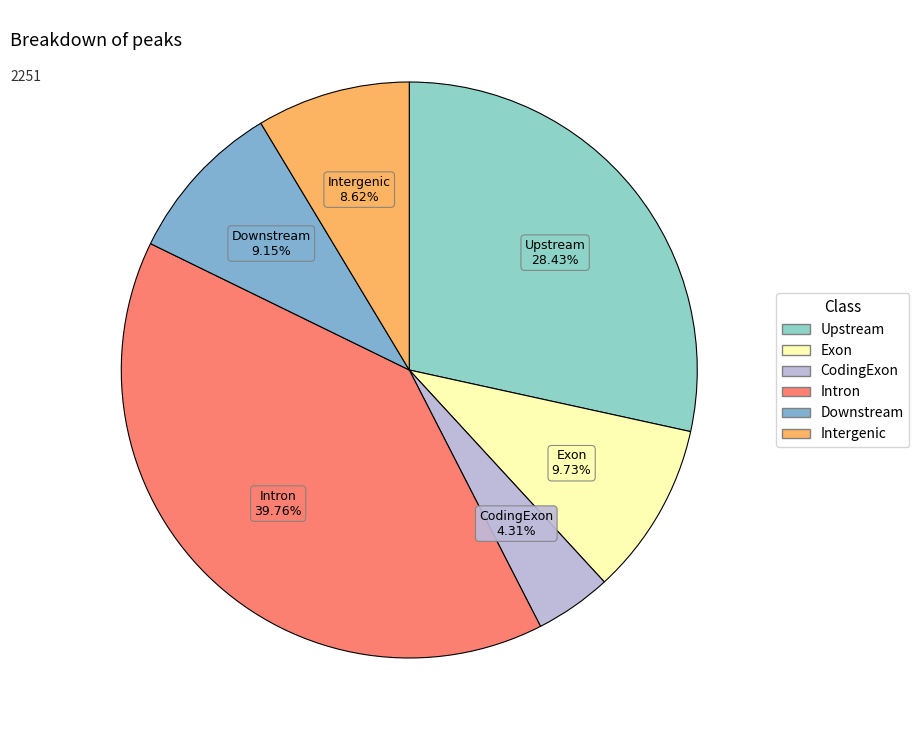

Rank the categories by value from highest to lowest.

Intron, Upstream, Exon, Downstream, Intergenic, CodingExon